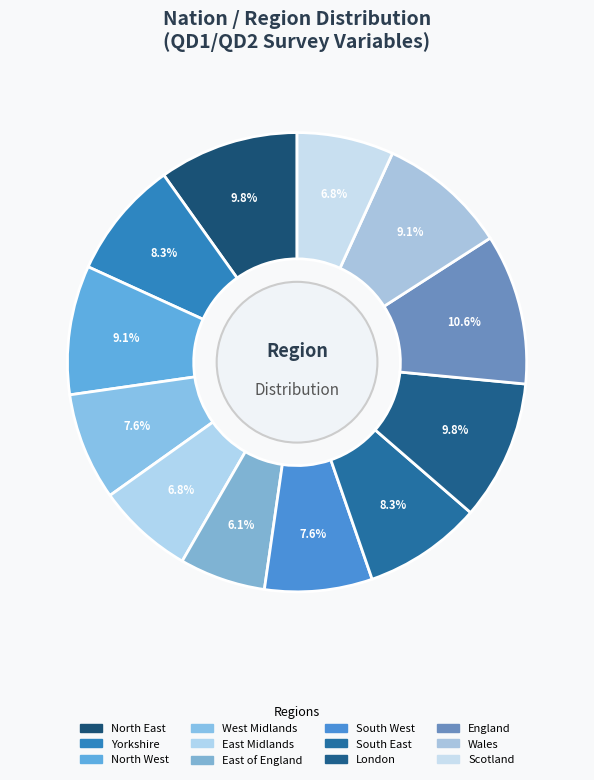

Which category has the smallest portion of the pie?

East of England